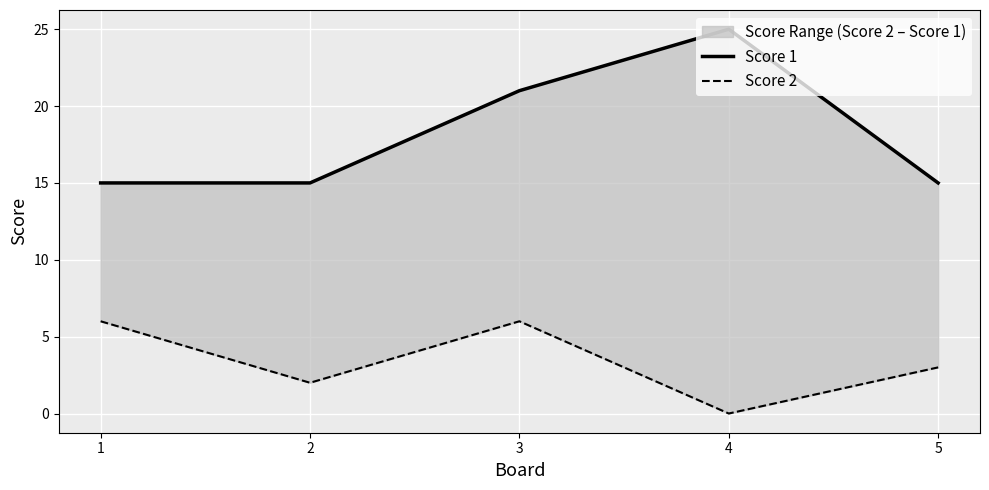

How many Score 1 values are between 15 and 21?

4